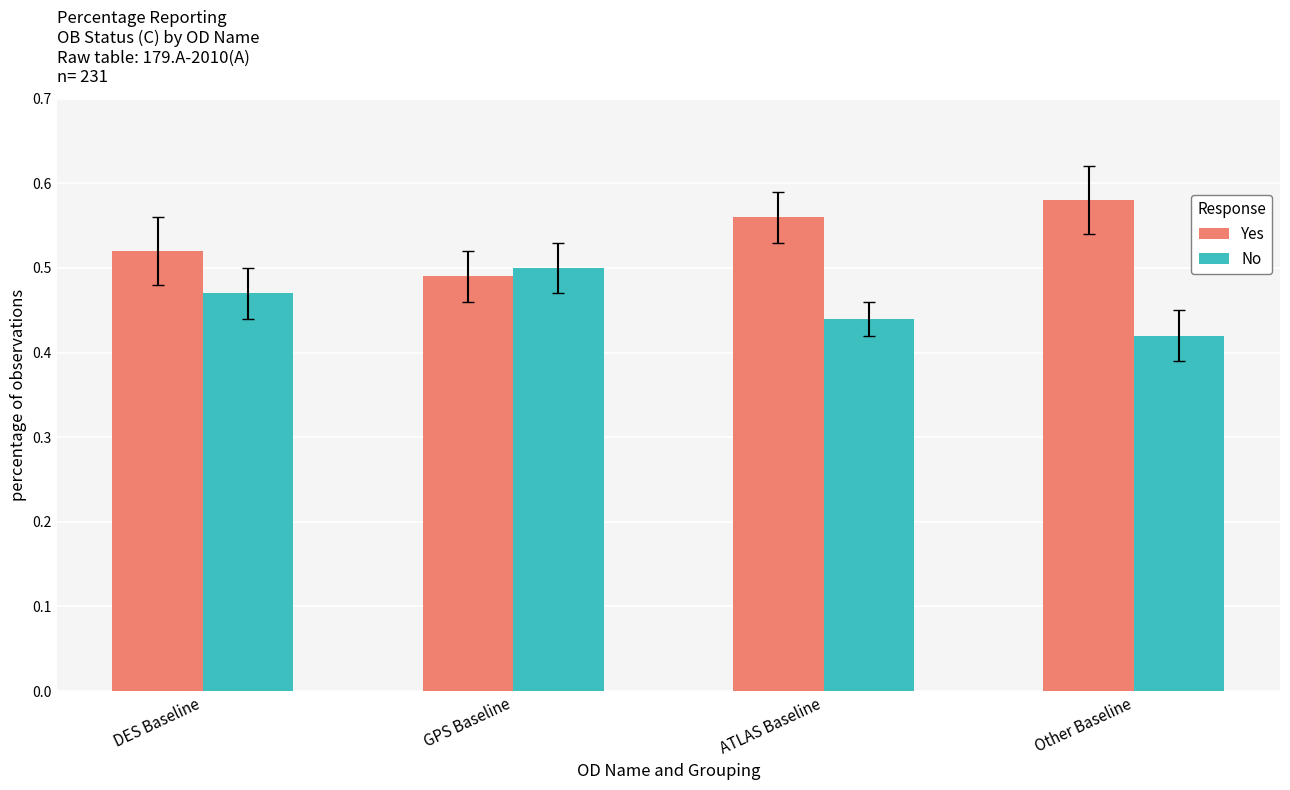

True or false: Yes has a value of 0.2 at GPS Baseline.

False